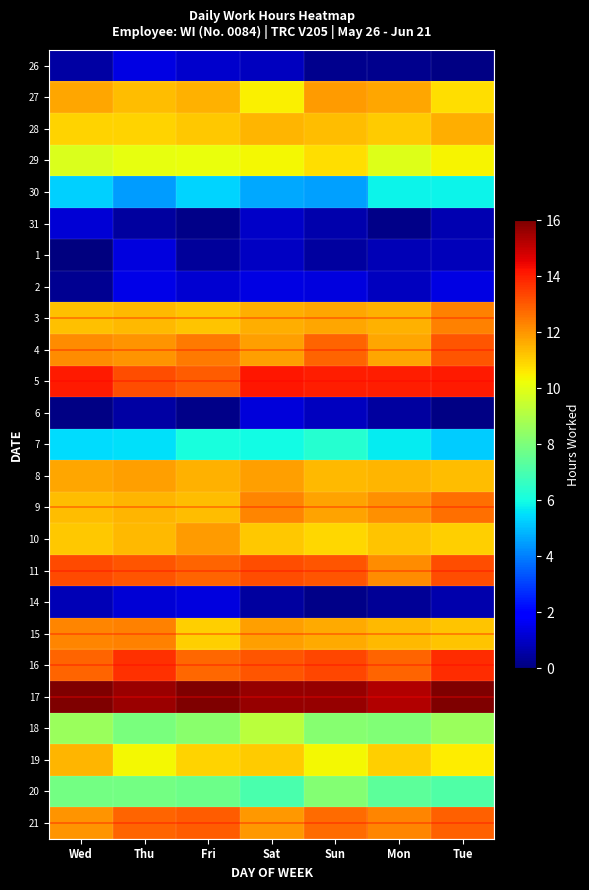

Rank the series by their maximum value, from highest to lowest.

17, 5, 16, 11, 4, 21, 9, 3, 15, 10, 27, 8, 28, 19, 29, 18, 20, 7, 30, 2, 26, 1, 14, 6, 31